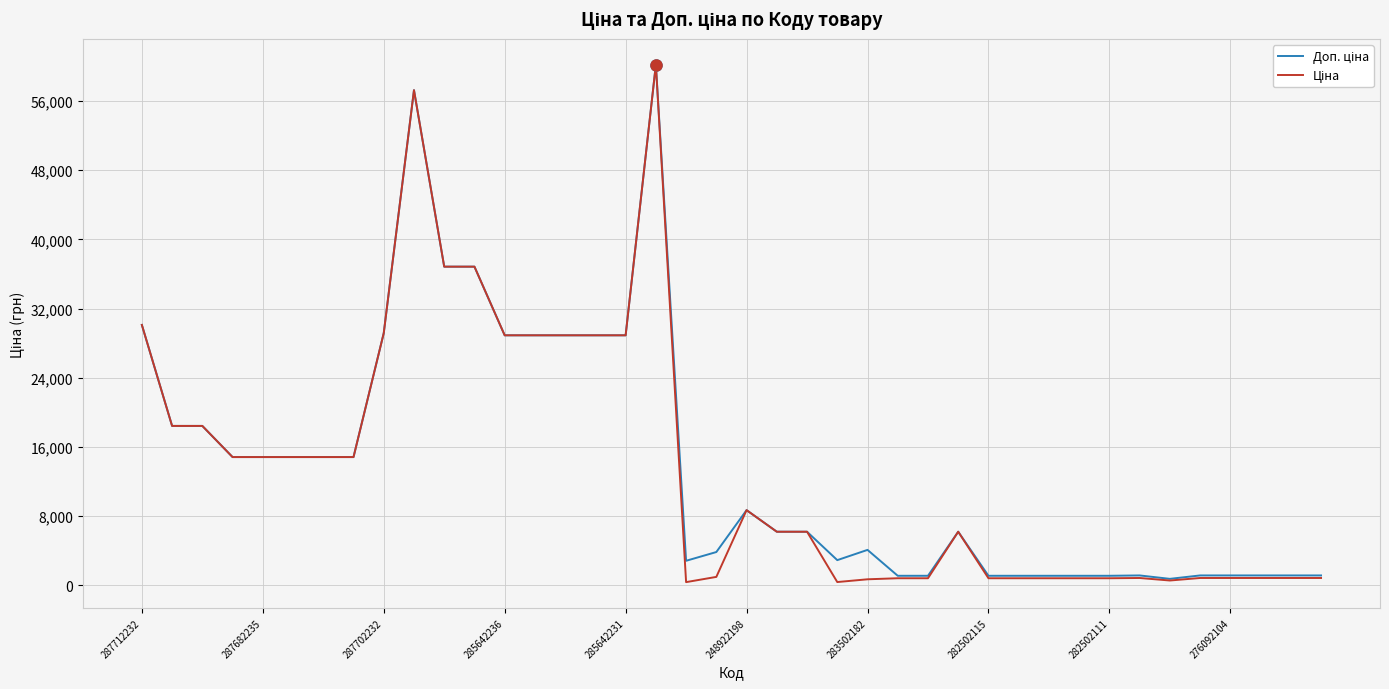

What is the minimum value shown in the chart?

352.6